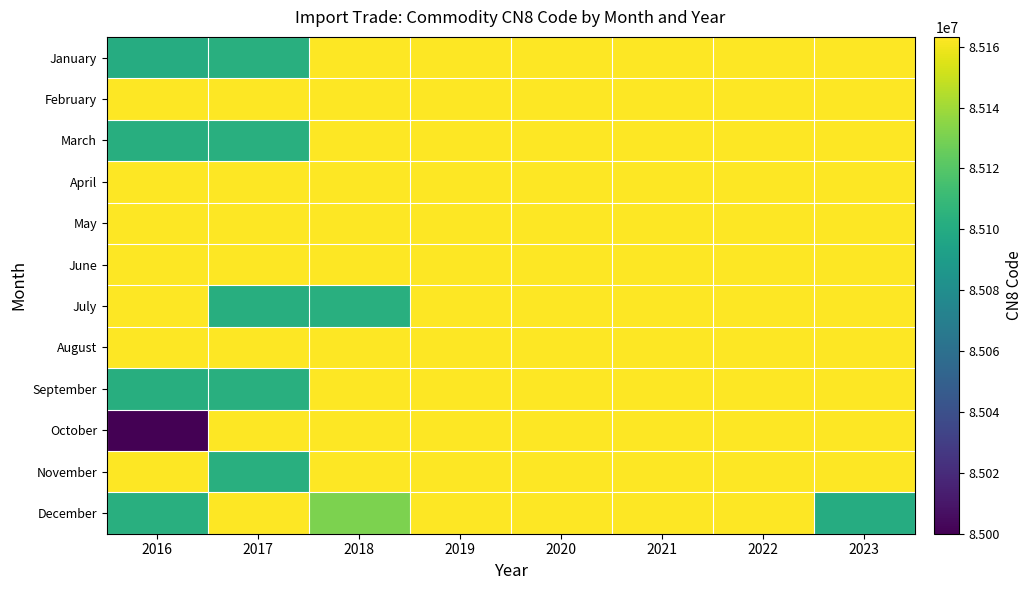

Which series has the widest spread of values?

October